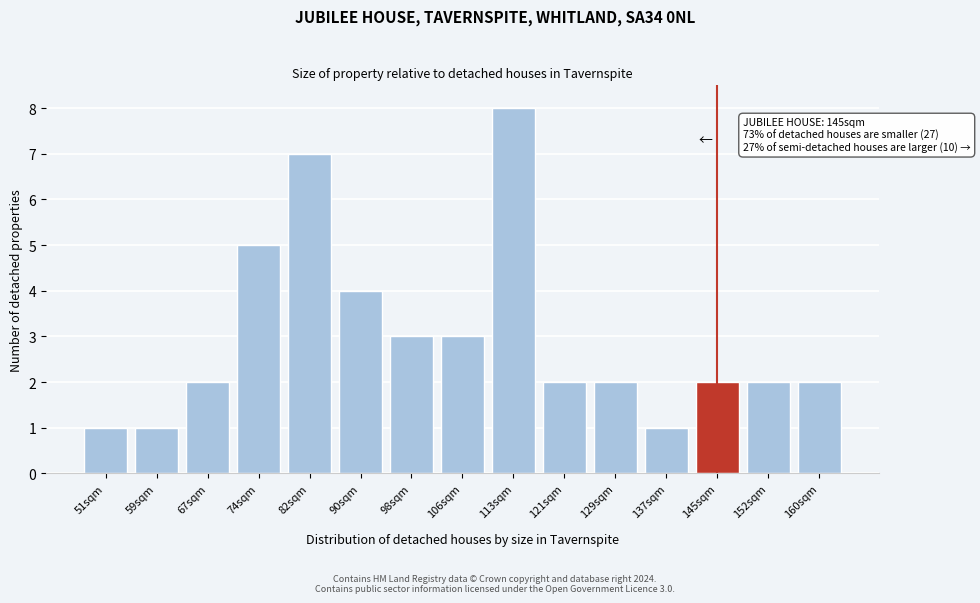

Reading left to right, extract all data points from this chart.

1	1	2	5	7	4	3	3	8	2	2	1	2	2	2